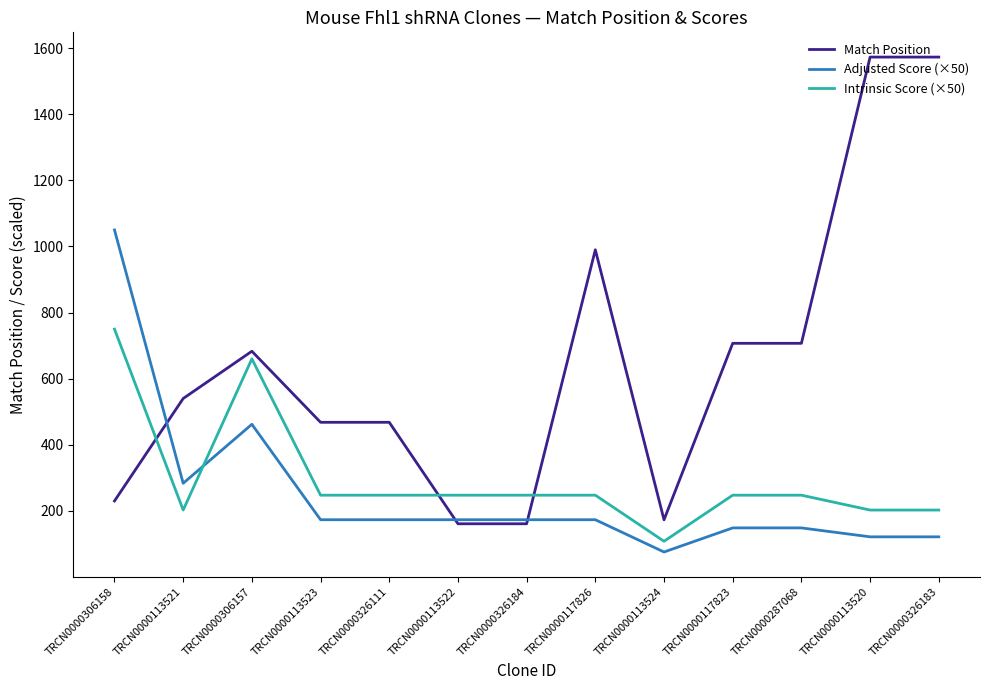

Is the value of Adjusted Score (×50) at TRCN0000117823 greater than the value of Intrinsic Score (×50) at TRCN0000113520?

No